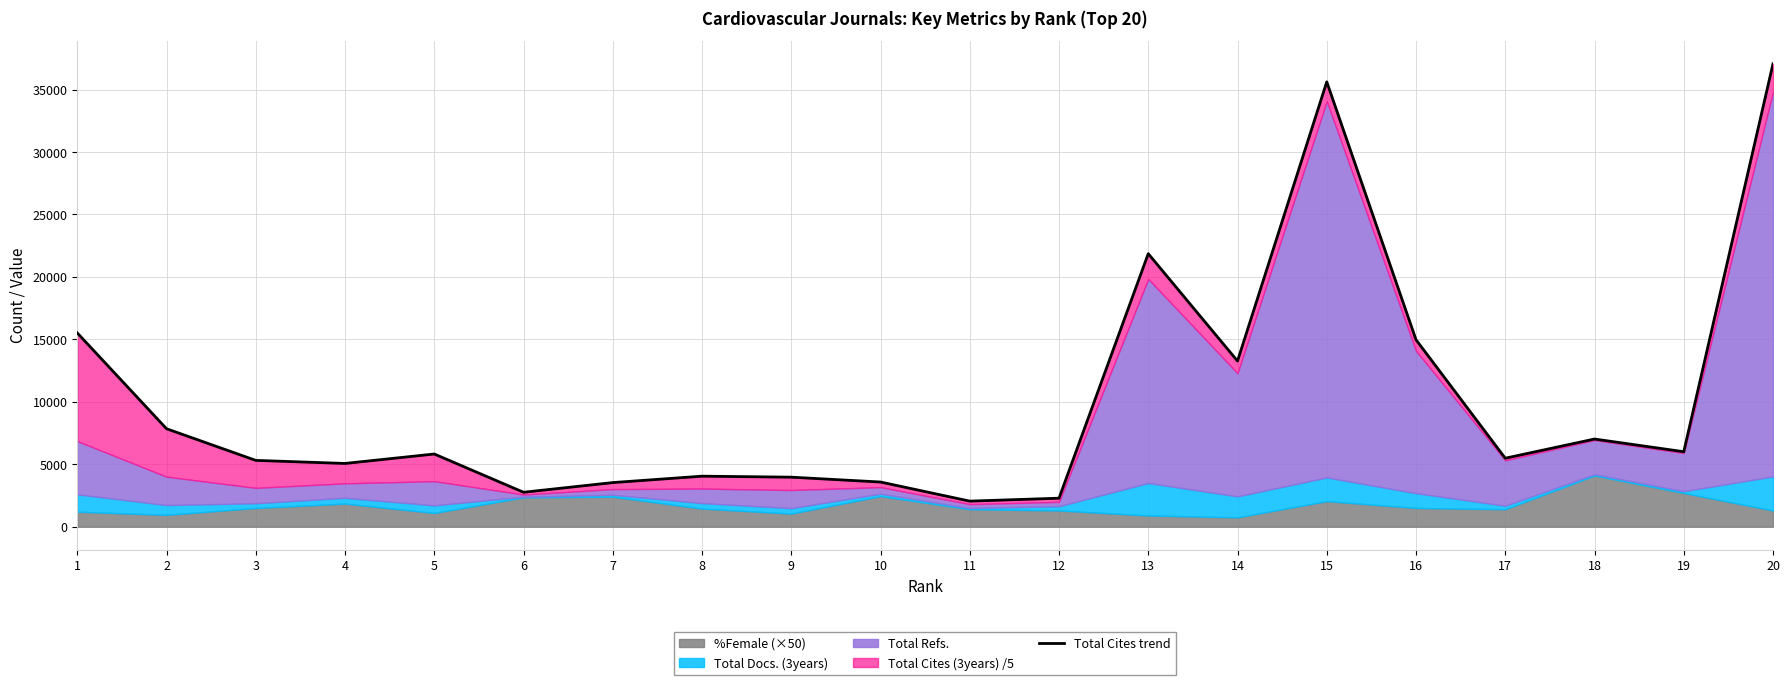

Between 20 and 6, which is larger?

20